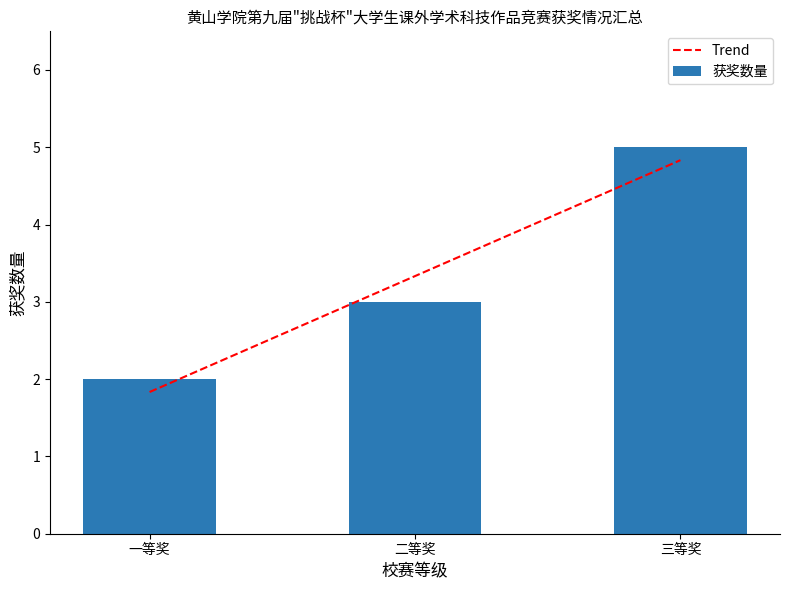

Reading left to right, list all the values displayed in this chart.

一等奖=2	二等奖=3	三等奖=5